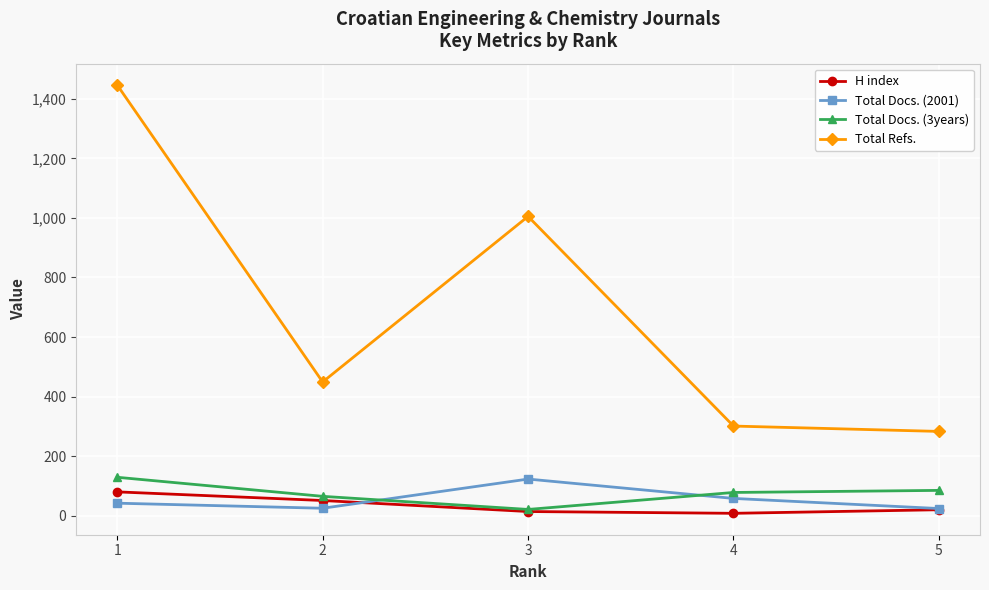

Between 1 and 5, which series saw the biggest shift?

Total Refs.